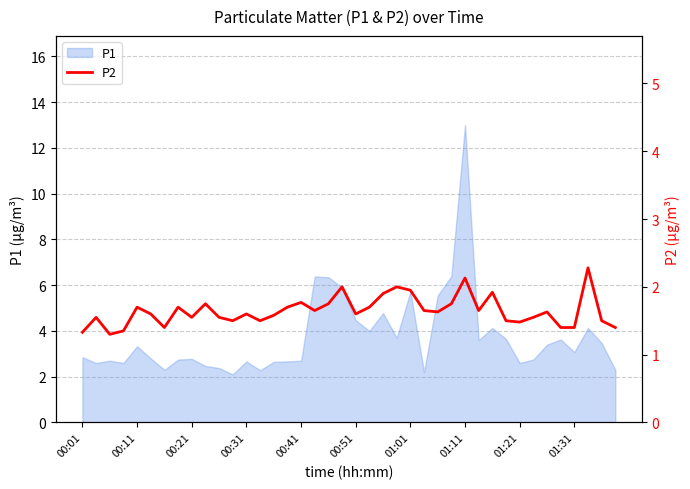

Does the chart have visible grid lines?

Yes